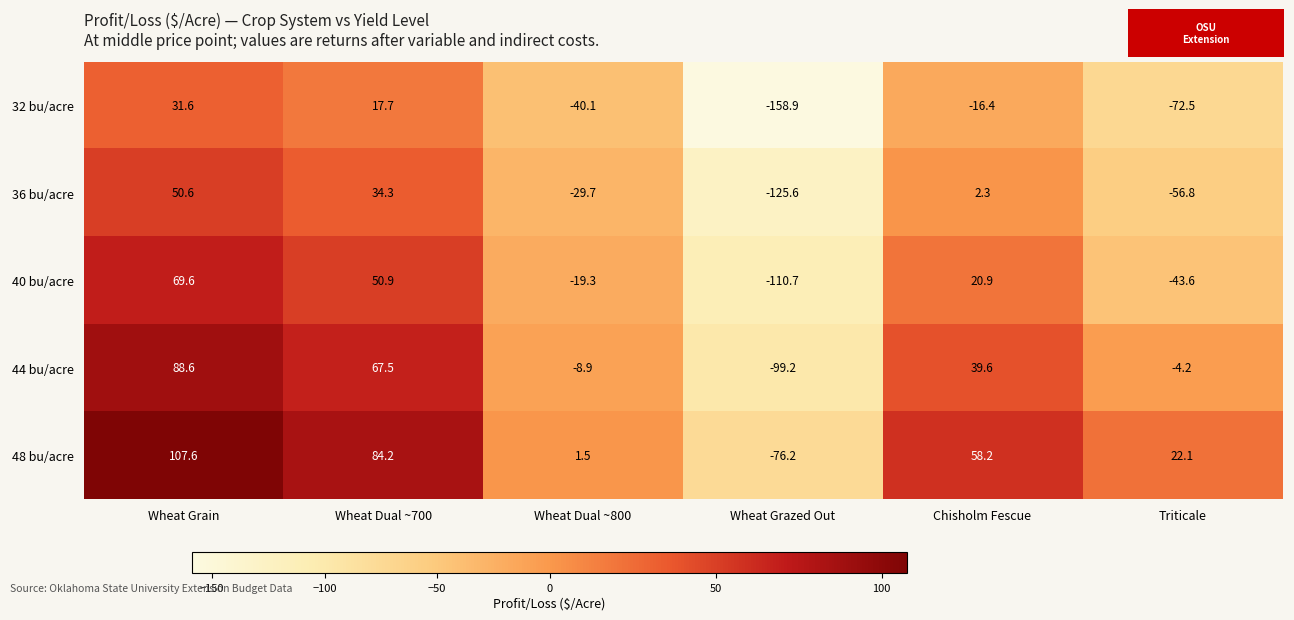

What is the difference between the highest and lowest values at Wheat Grain?

76.0